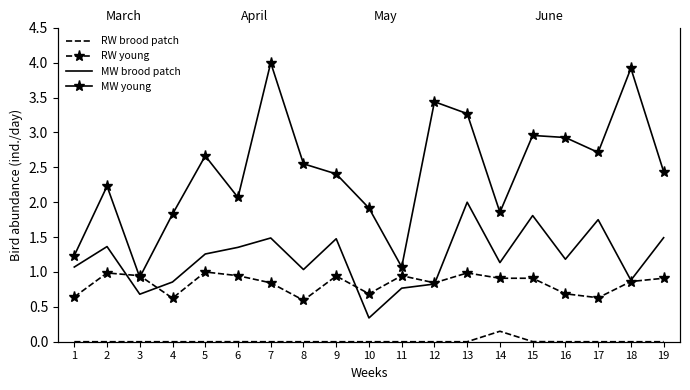

What is the difference between the maximum and minimum values in the MW young series?

3.1